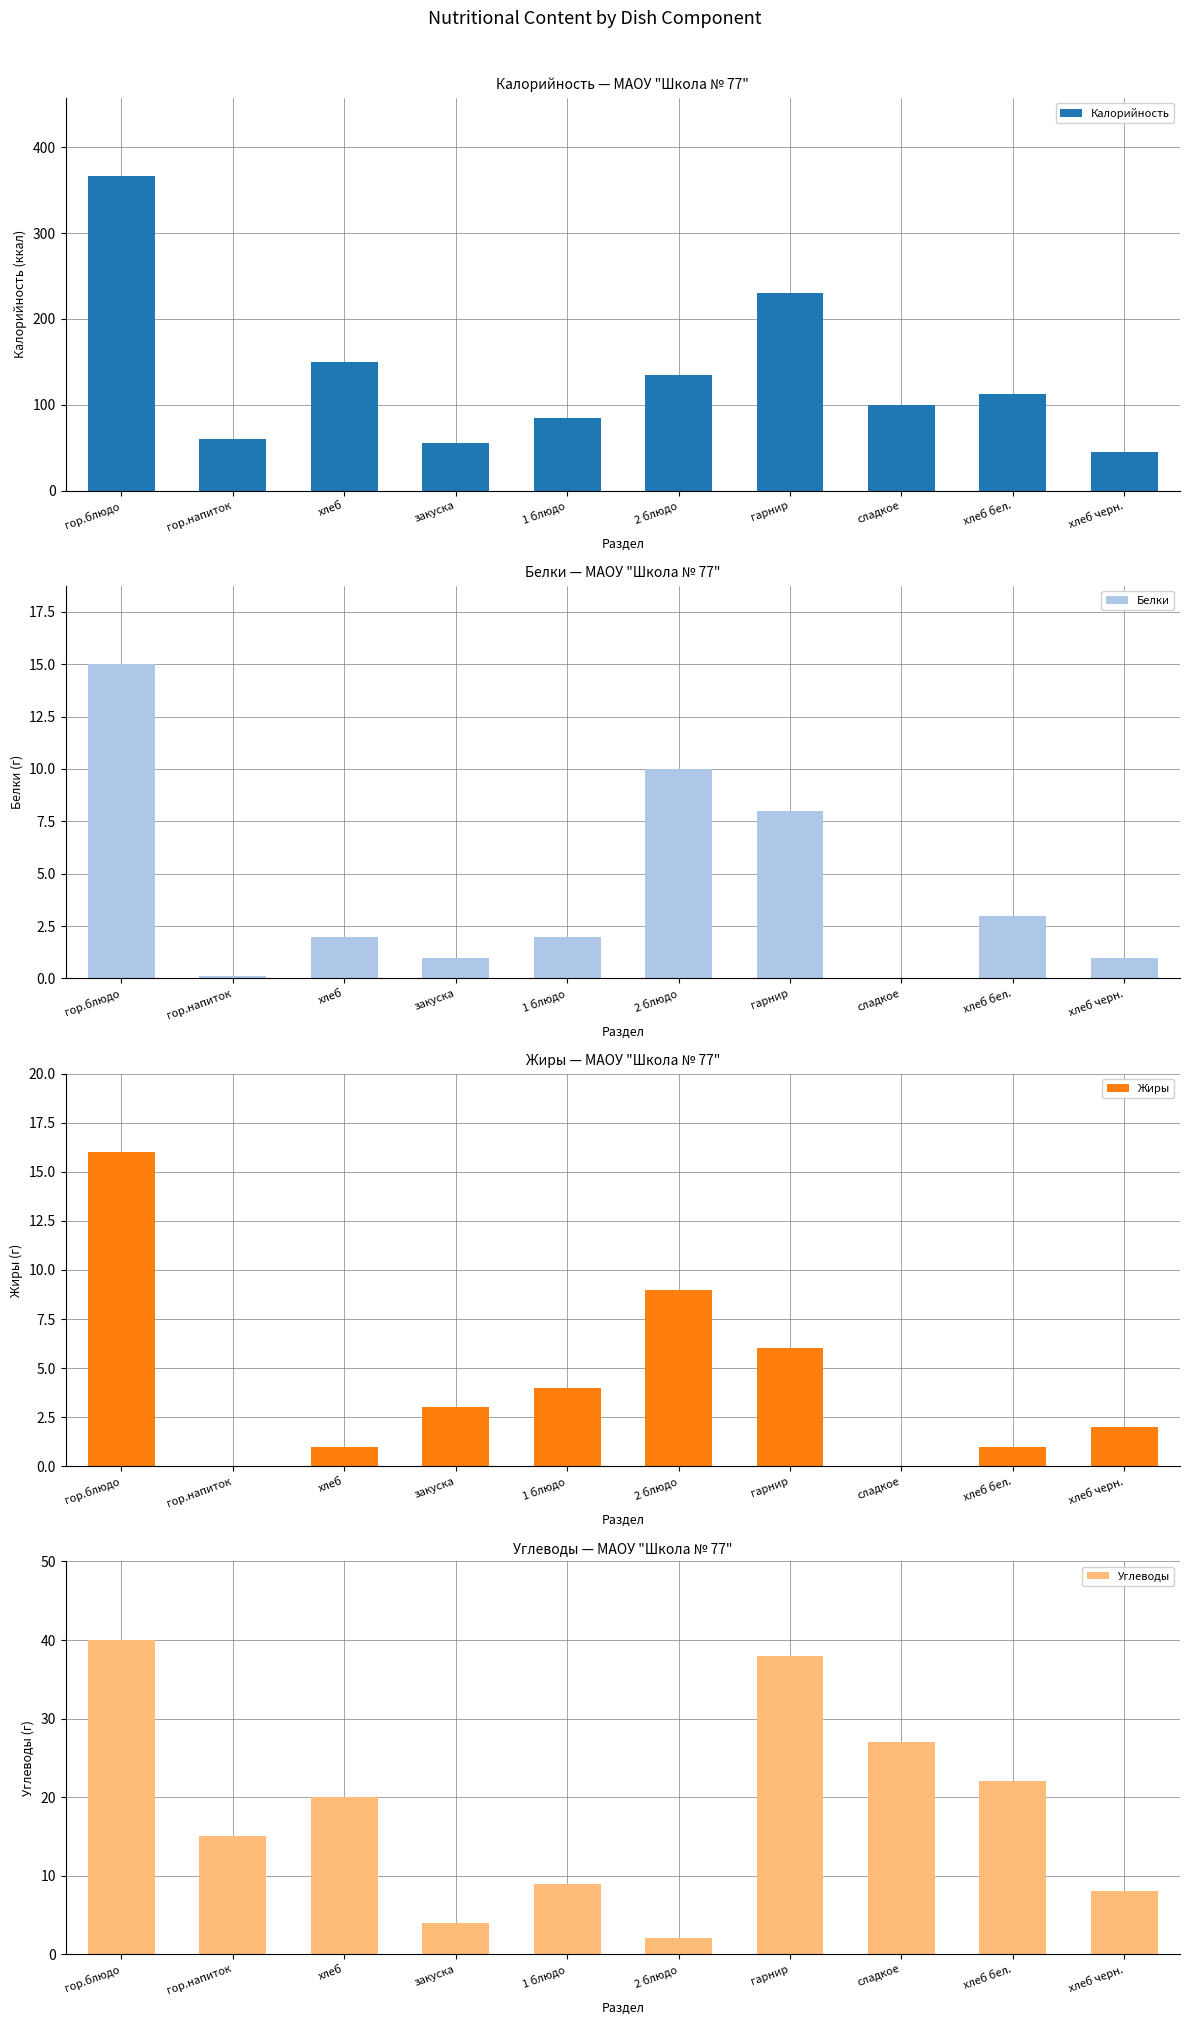

What is the label of the 3rd bar from the right?

сладкое